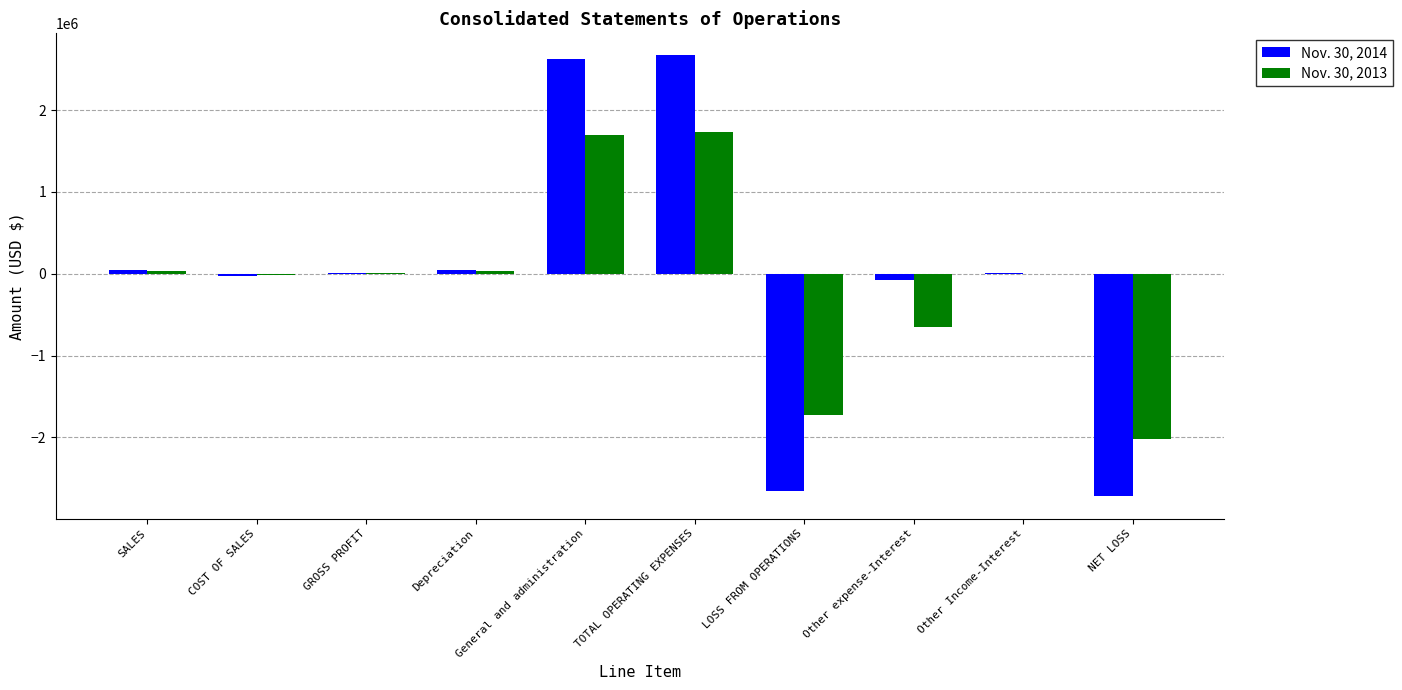

Is the value of Nov. 30, 2013 at NET LOSS greater than the value of Nov. 30, 2014 at TOTAL OPERATING EXPENSES?

No